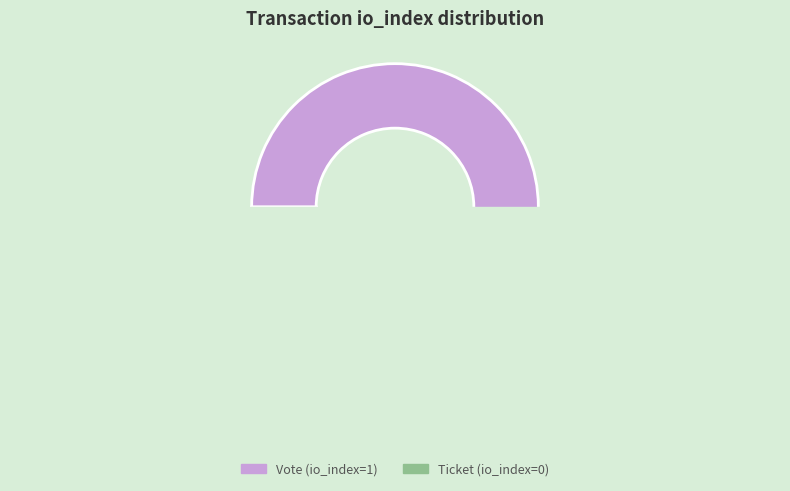

To the nearest percent, what is the average slice percentage?

50%